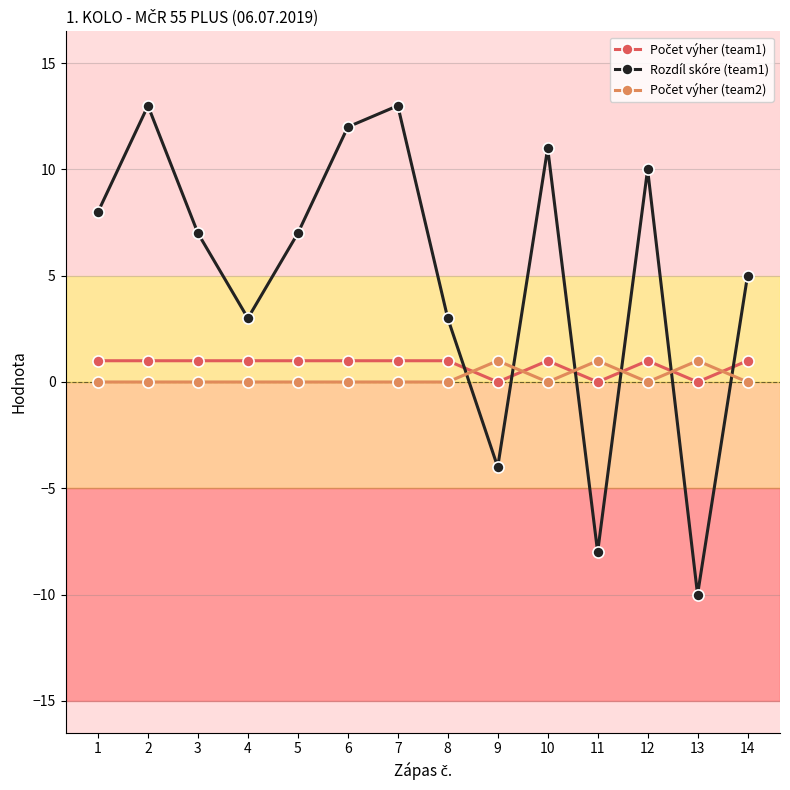

At how many categories does at least one series exceed 4?

9